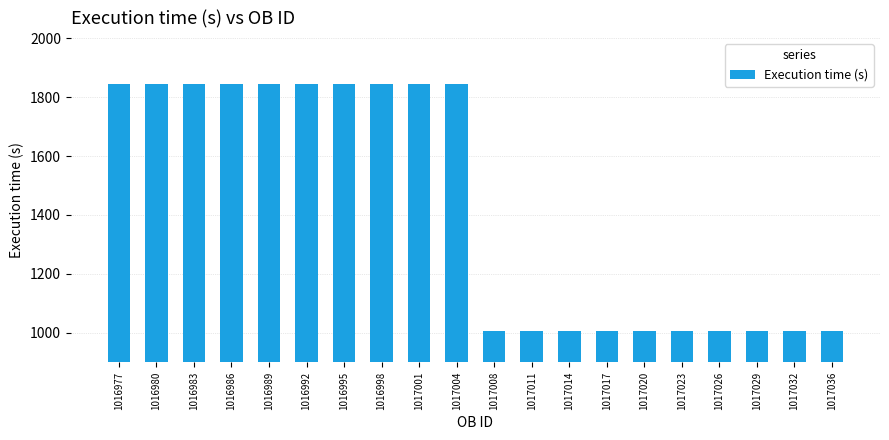

How many bars are there in total?

20